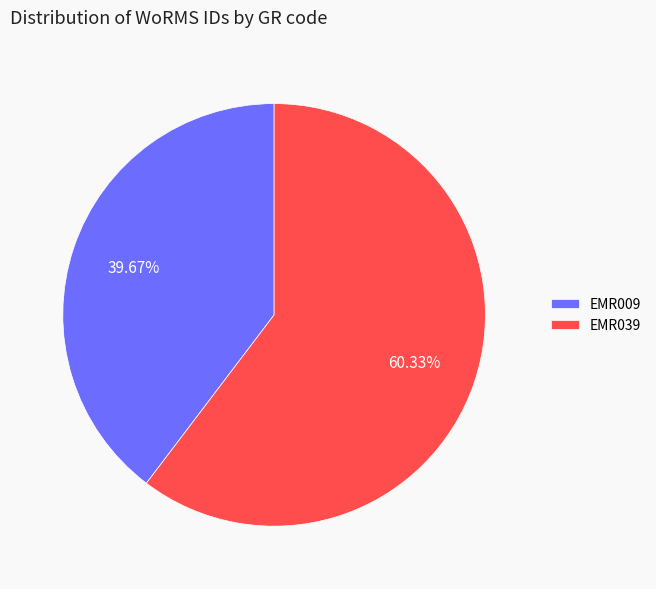

Between EMR039 and EMR009, which is larger?

EMR039